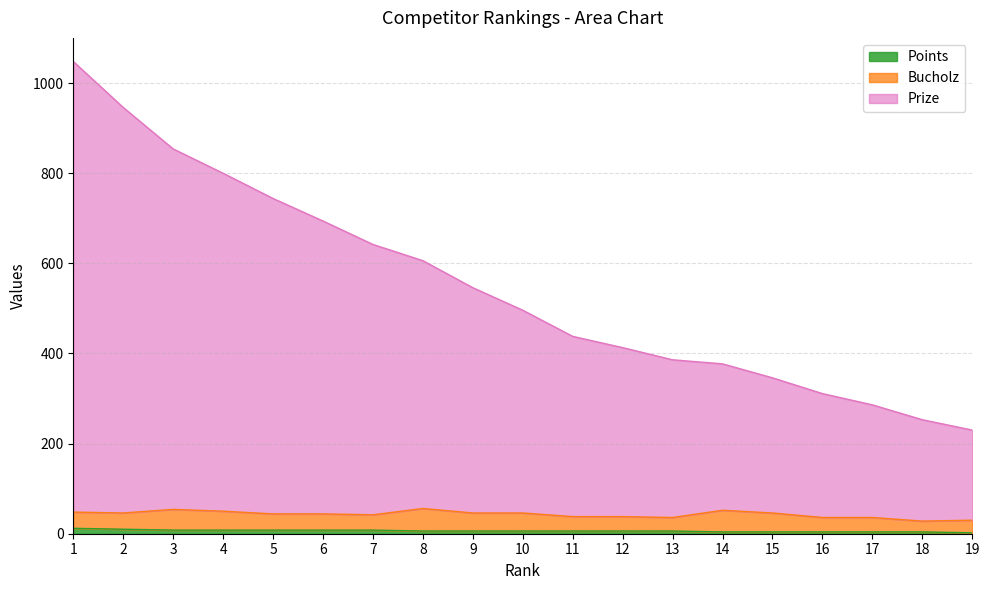

What is the value of the Prize point at the 17th from the left?

286